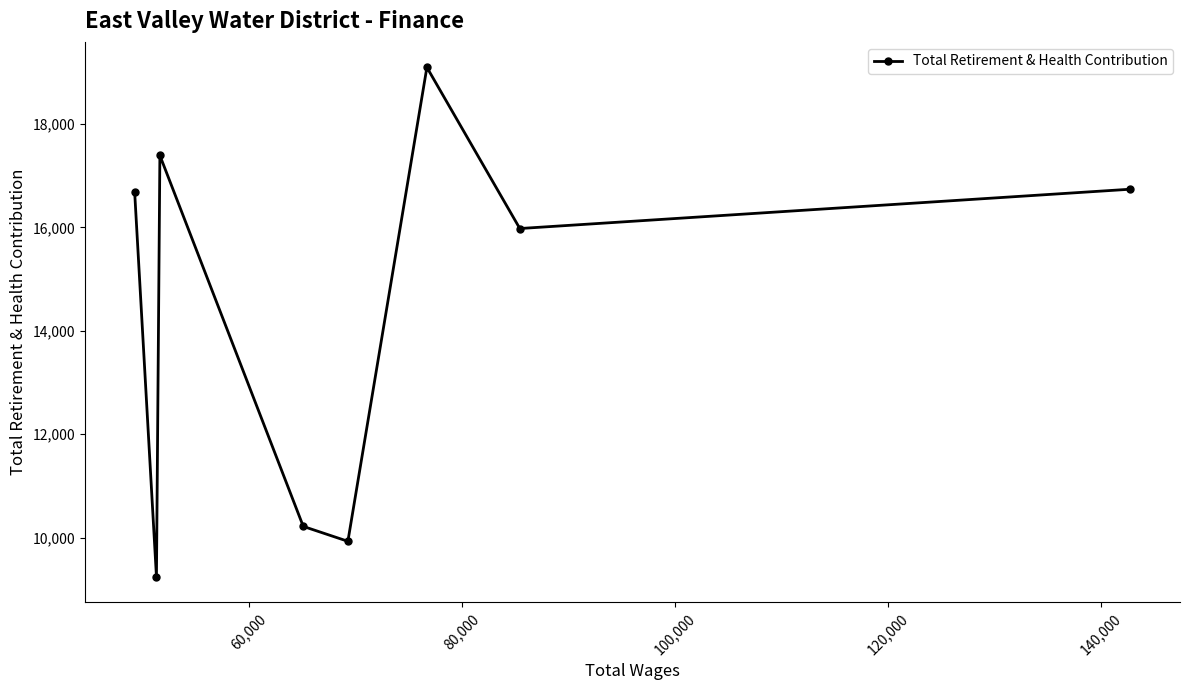

Does the chart have visible grid lines?

No